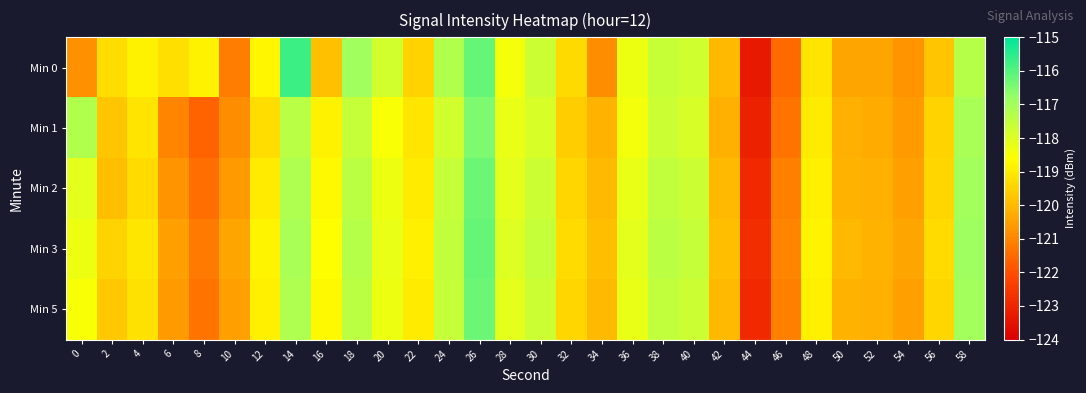

Reading left to right, what are all the values shown in this chart?

Min 0: 0=-120.8	2=-119.3	4=-118.8	6=-119.2	8=-118.8	10=-121.1	12=-118.8	14=-115.7	16=-119.9	18=-117.0	20=-117.8	22=-119.5	24=-117.2	26=-116.2	28=-118.4	30=-117.7	32=-119.3	34=-120.8	36=-118.3	38=-117.6	40=-117.8	42=-120.0	44=-123.3	46=-121.5	48=-119.1	50=-120.4	52=-120.4	54=-120.7	56=-119.8	58=-117.3
Min 1: 0=-117.2	2=-119.7	4=-119.1	6=-121.0	8=-121.6	10=-120.9	12=-119.3	14=-117.4	16=-118.9	18=-117.6	20=-118.5	22=-119.1	24=-117.8	26=-116.5	28=-118.2	30=-117.9	32=-119.6	34=-120.1	36=-118.4	38=-117.7	40=-117.9	42=-120.2	44=-123.1	46=-121.3	48=-119.0	50=-120.2	52=-120.3	54=-120.6	56=-119.5	58=-117.1
Min 2: 0=-118.1	2=-119.9	4=-119.3	6=-120.7	8=-121.4	10=-120.6	12=-119.0	14=-117.2	16=-118.7	18=-117.4	20=-118.3	22=-119.0	24=-117.6	26=-116.3	28=-118.1	30=-117.7	32=-119.4	34=-120.0	36=-118.2	38=-117.5	40=-117.7	42=-120.0	44=-122.9	46=-121.1	48=-118.9	50=-120.1	52=-120.2	54=-120.5	56=-119.4	58=-117.0
Min 3: 0=-118.3	2=-119.5	4=-119.1	6=-120.5	8=-121.2	10=-120.4	12=-118.8	14=-117.1	16=-118.6	18=-117.3	20=-118.2	22=-118.9	24=-117.5	26=-116.2	28=-118.0	30=-117.6	32=-119.3	34=-119.9	36=-118.1	38=-117.4	40=-117.6	42=-119.9	44=-122.8	46=-121.0	48=-118.8	50=-120.0	52=-120.1	54=-120.4	56=-119.3	58=-116.9
Min 5: 0=-118.5	2=-119.7	4=-119.2	6=-120.6	8=-121.3	10=-120.5	12=-118.9	14=-117.2	16=-118.7	18=-117.4	20=-118.3	22=-119.0	24=-117.6	26=-116.3	28=-118.1	30=-117.7	32=-119.4	34=-120.0	36=-118.2	38=-117.5	40=-117.7	42=-120.0	44=-122.9	46=-121.1	48=-118.9	50=-120.1	52=-120.2	54=-120.5	56=-119.4	58=-117.0